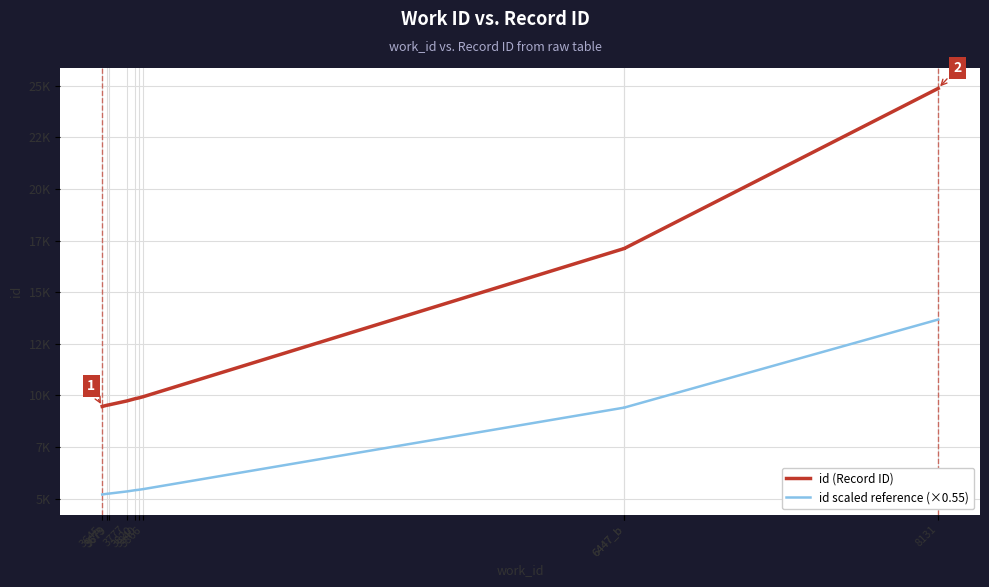

True or false: id scaled reference (×0.55) and id (Record ID) cross at least once.

False